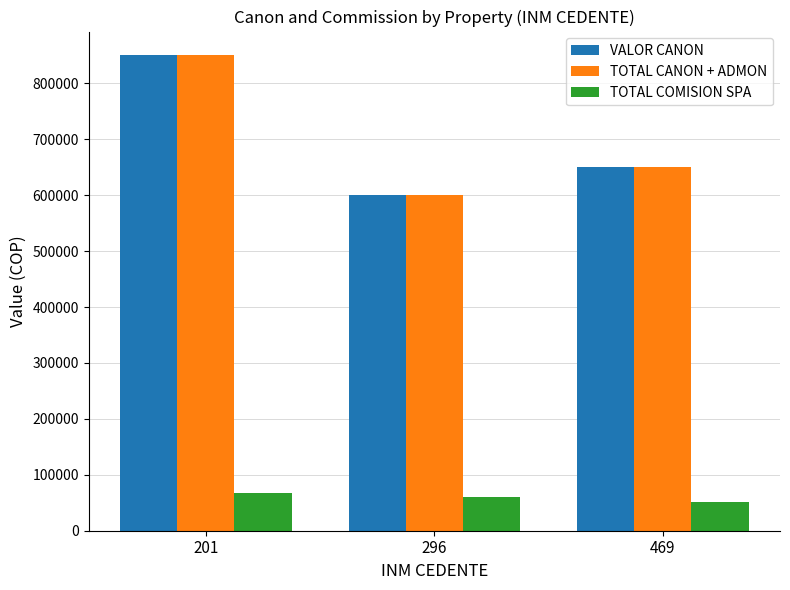

At which label is TOTAL COMISION SPA closest to 60000?

296